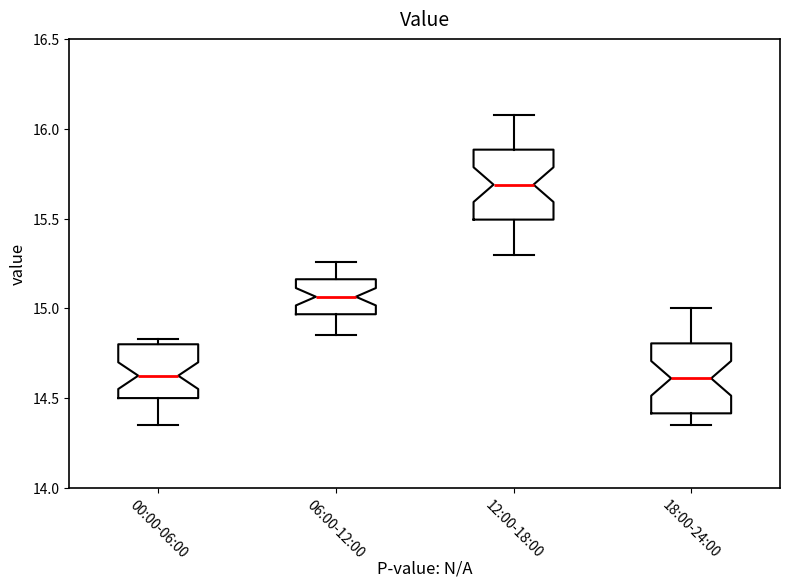

Where is the upper edge of the box for 18:00-24:00 on the y-axis? The values are not printed on the chart, so give them approximately, as read against the axis.

14.80